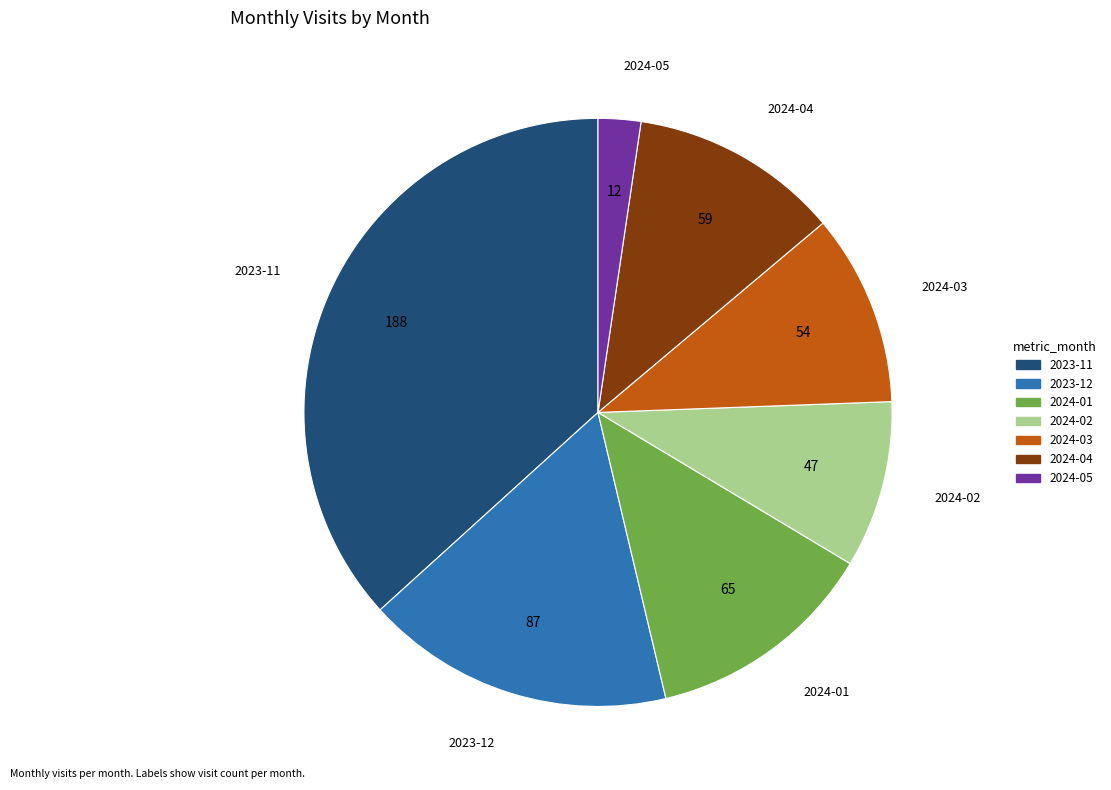

True or false: 2024-01 accounts for 13% of the total.

True